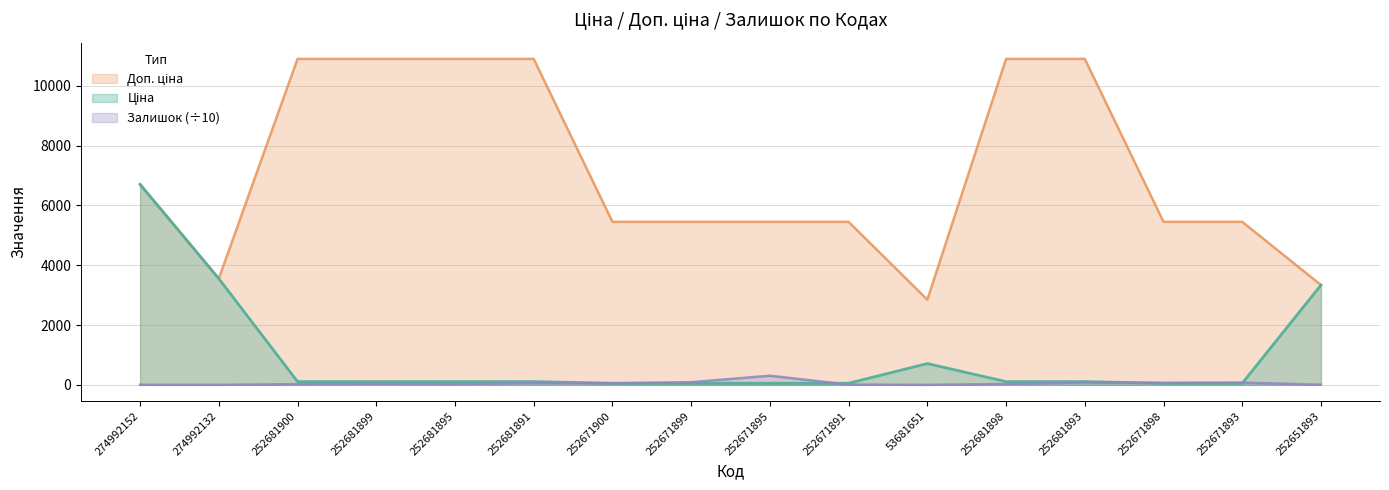

Reading right to left, extract all data points from this chart.

Ціна: 3339.1	54.5	54.5	109.0	109.0	712.0	54.5	54.5	54.5	54.5	109.0	109.0	109.0	109.0	3554.0	6705.7
Доп. ціна: 3339.0	5452.0	5452.0	10903.0	10903.0	2848.0	5452.0	5452.0	5452.0	5452.0	10903.0	10903.0	10903.0	10903.0	3554.0	6705.7
Залишок: 4.3	76.0	65.7	79.5	29.5	0.0	8.2	304.8	89.4	51.8	65.8	22.8	37.2	23.7	0.9	2.3